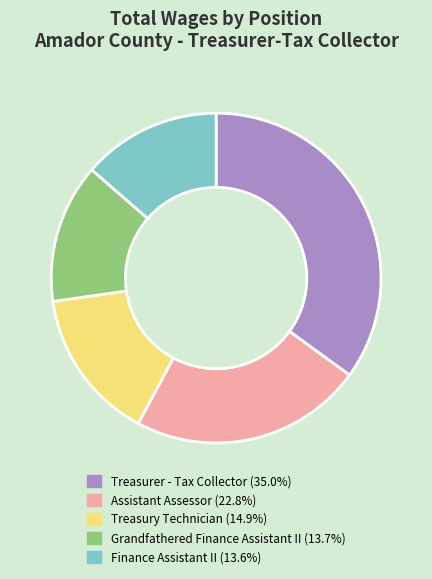

Which slice is the largest?

Treasurer - Tax Collector